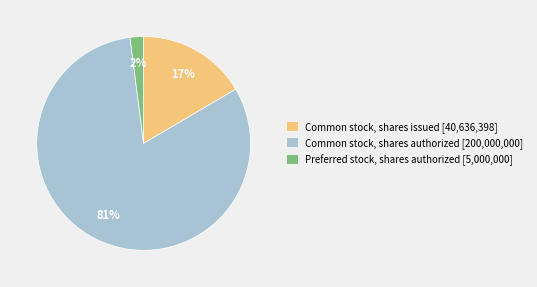

Between Preferred stock, shares authorized [5,000,000] and Common stock, shares issued [40,636,398], which is larger?

Common stock, shares issued [40,636,398]